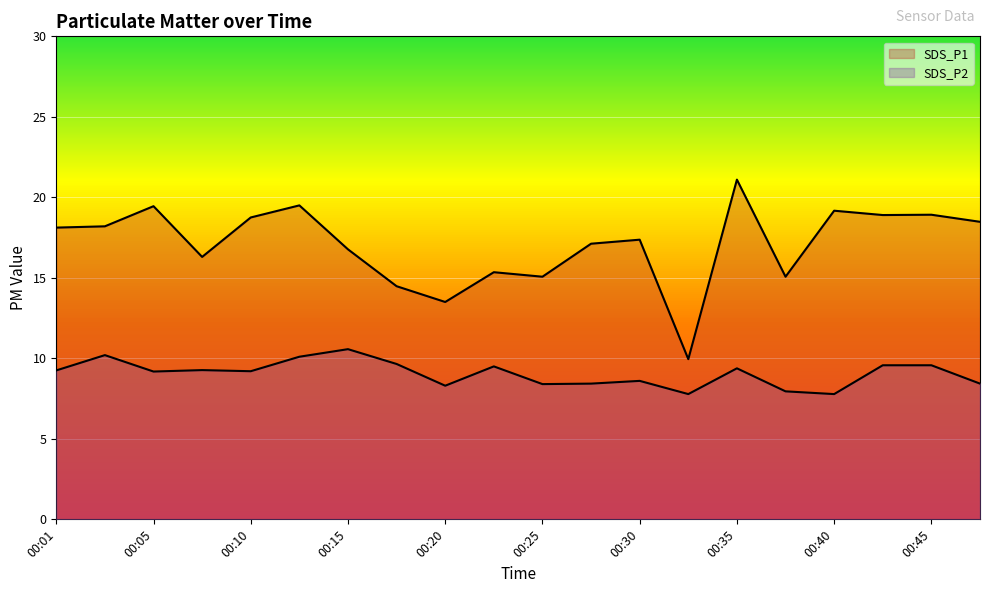

Reading left to right, transcribe all the data shown in this chart.

SDS_P1: 18.1	18.2	19.4	16.3	18.8	19.5	16.8	14.5	13.5	15.3	15.1	17.1	17.4	9.9	21.1	15.1	19.2	18.9	18.9	18.5
SDS_P2: 9.2	10.2	9.2	9.3	9.2	10.1	10.6	9.7	8.3	9.5	8.4	8.4	8.6	7.8	9.4	8.0	7.8	9.6	9.6	8.4